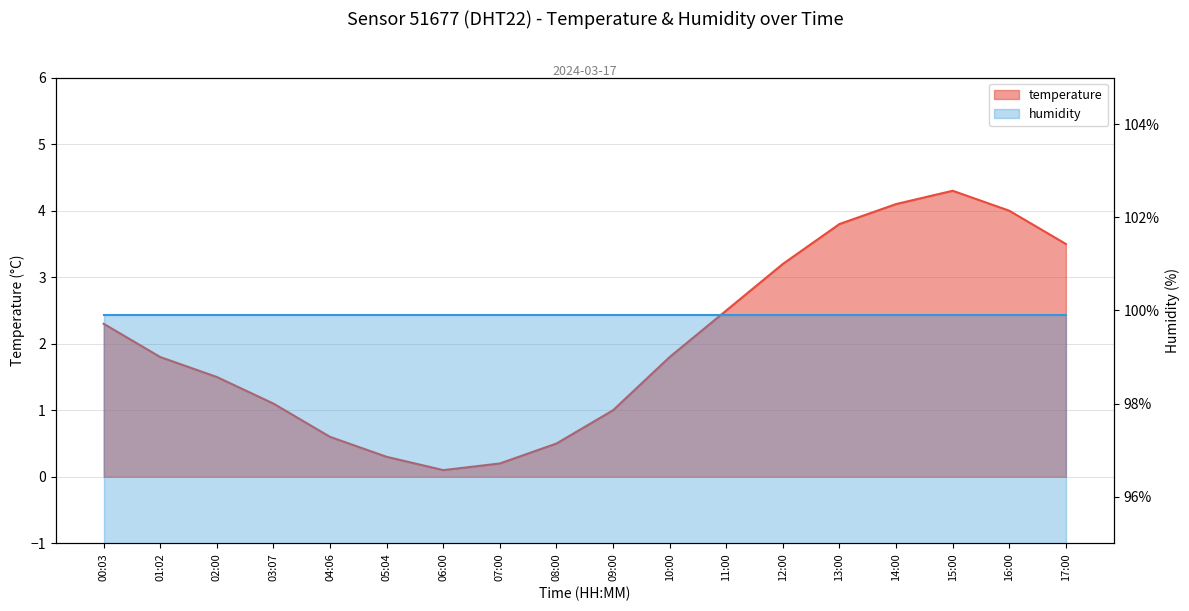

Reading right to left, transcribe all the data shown in this chart.

17:00=3.5	16:00=4.0	15:00=4.3	14:00=4.1	13:00=3.8	12:00=3.2	11:00=2.5	10:00=1.8	09:00=1.0	08:00=0.5	07:00=0.2	06:00=0.1	05:04=0.3	04:06=0.6	03:07=1.1	02:00=1.5	01:02=1.8	00:03=2.3